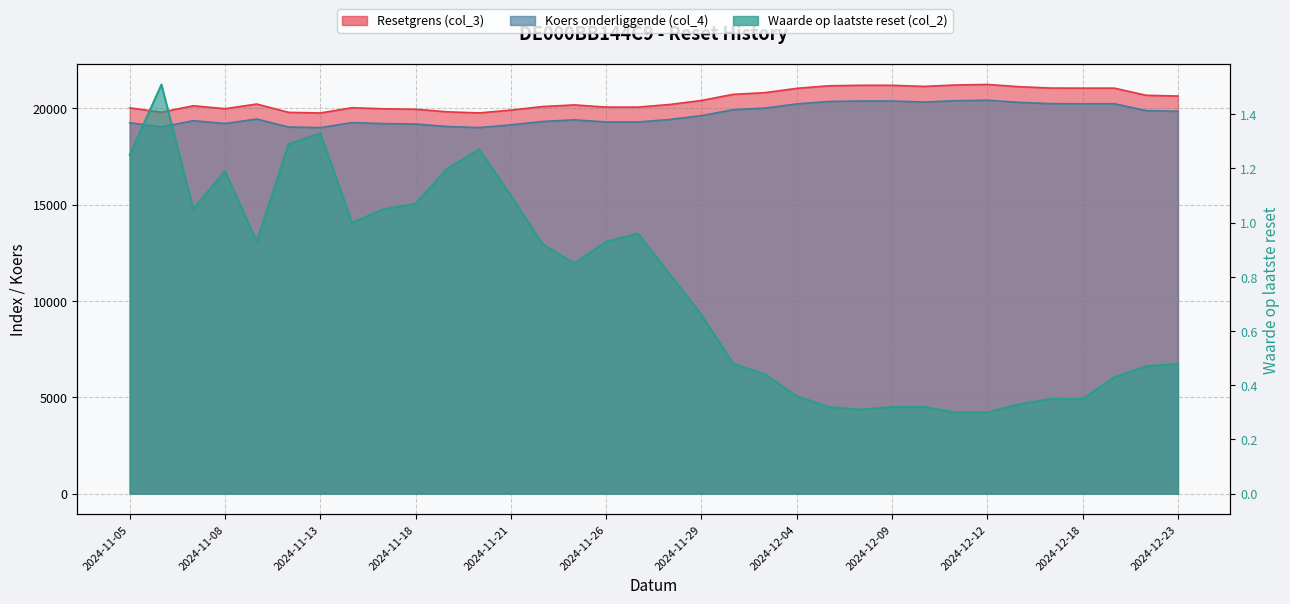

True or false: Waarde op laatste reset (col_2) has more than 2 points higher than both neighbors.

True